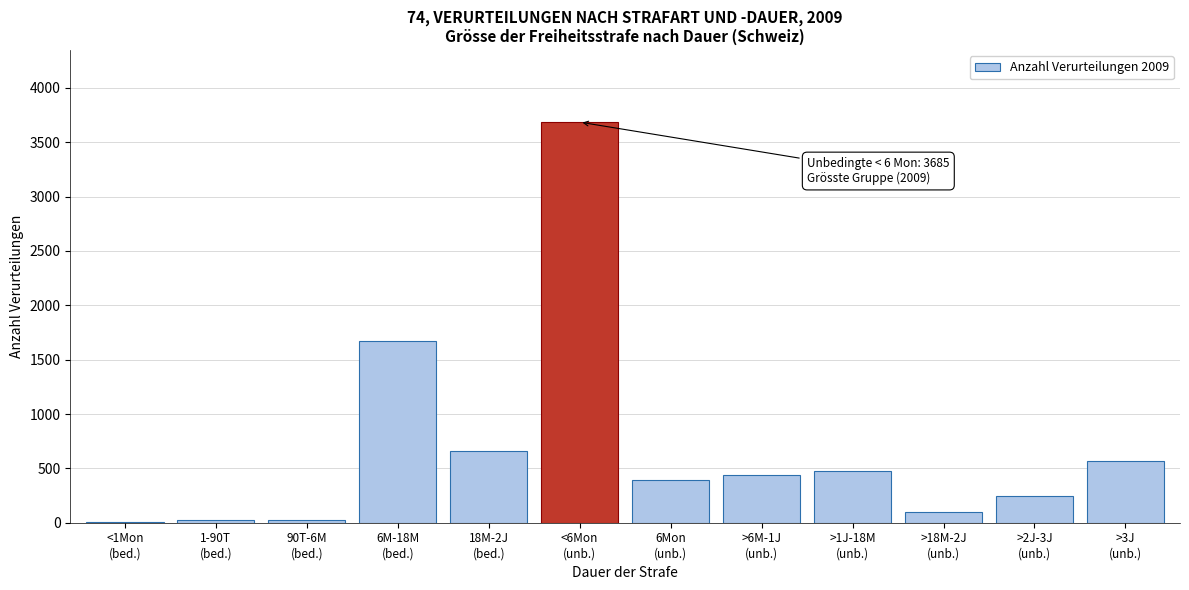

What is the sum of all values?

8304